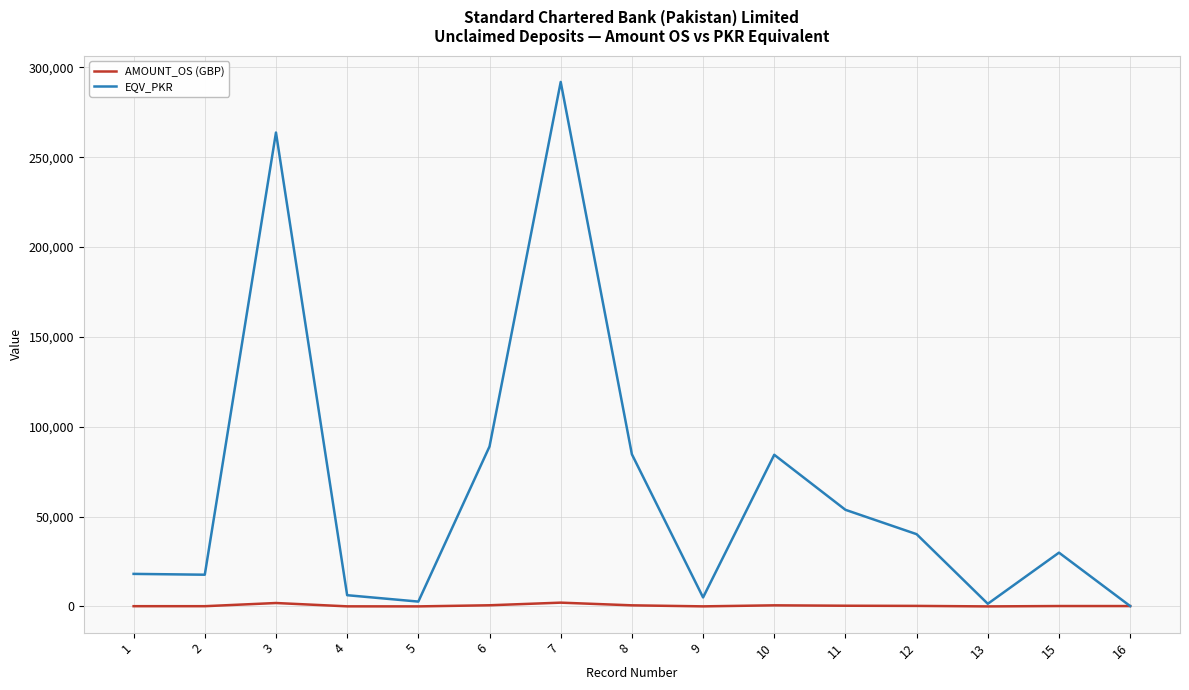

Rank the series by their maximum value, from highest to lowest.

EQV_PKR, AMOUNT_OS (GBP)